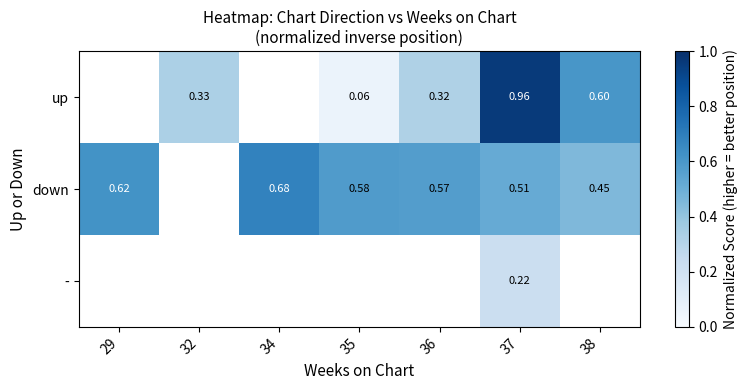

How many distinct data groups are displayed?

3